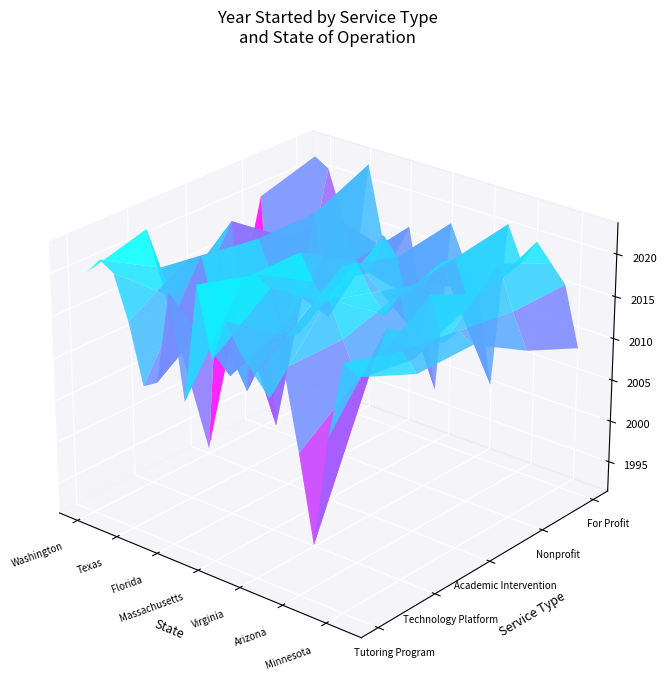

The value of Academic Intervention at Oregon is 1000. True or false?

False